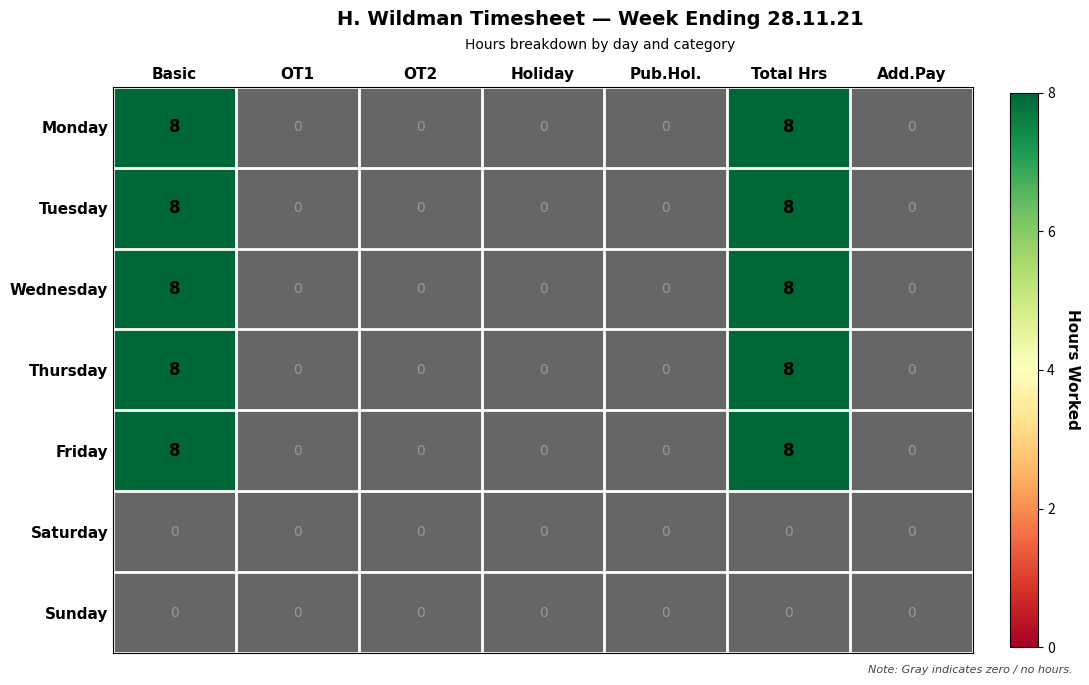

The value of Thursday at Basic is 13. True or false?

False